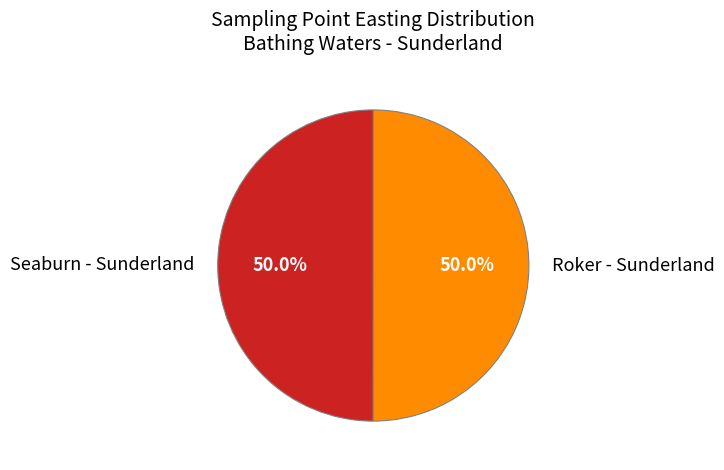

What is the ratio of the value at Roker - Sunderland to the value at Seaburn - Sunderland?

1.0